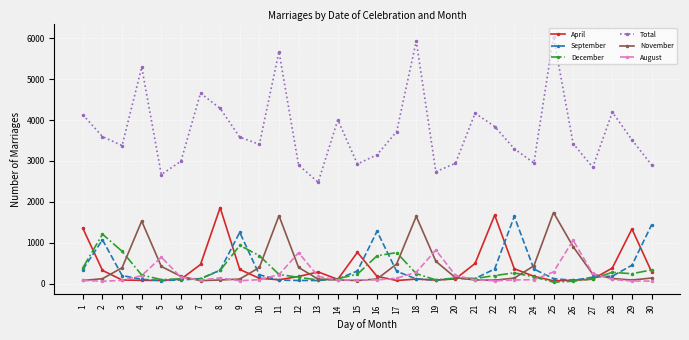

True or false: November and Total cross at least once.

False